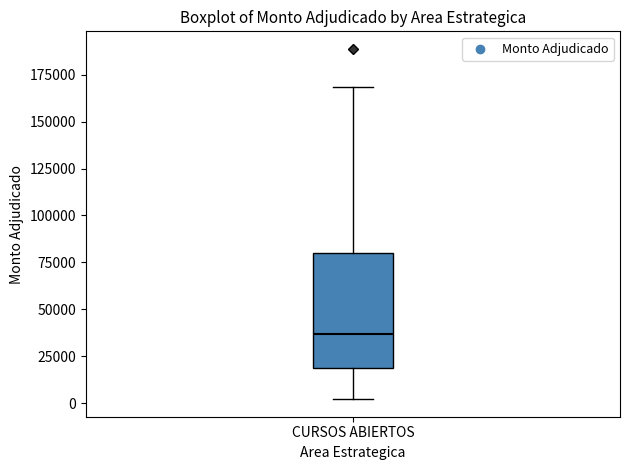

Transcribe this box plot: give where the median line is, the range the box spans, and where the two whiskers end, as read against the y-axis. The values are not printed on the chart, so give them approximately, as read against the axis.

median 35000, box 20000 to 80000, whiskers 0 to 170000